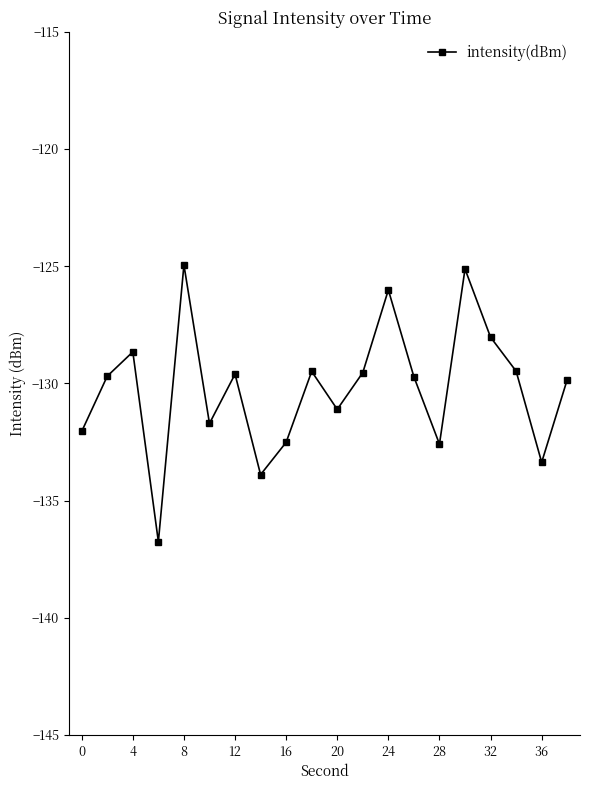

What is the sum of all values?

-2604.1